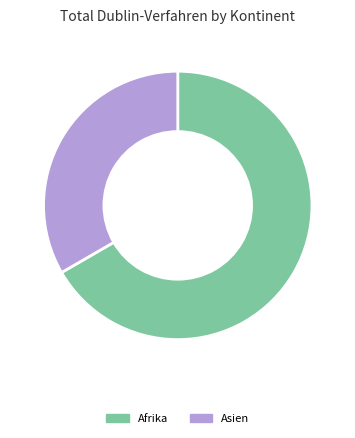

Is there any slice that represents more than half of the pie?

Yes